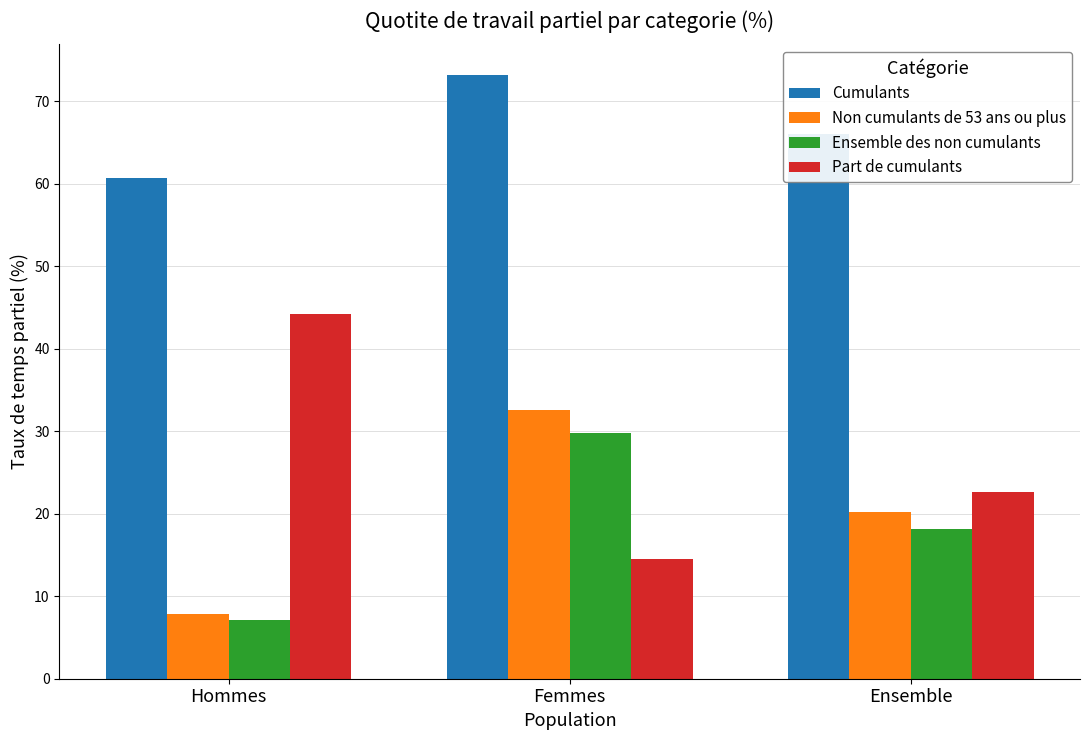

What is the difference between the Non cumulants de 53 ans ou plus values at Femmes and Hommes?

24.7